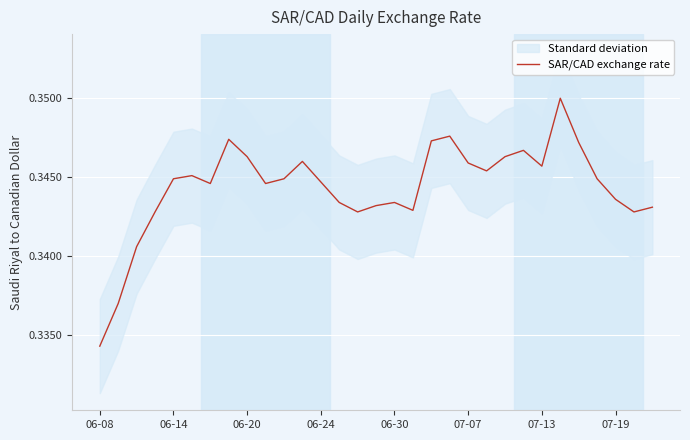

What is the value of the 30th point from the left?

0.3